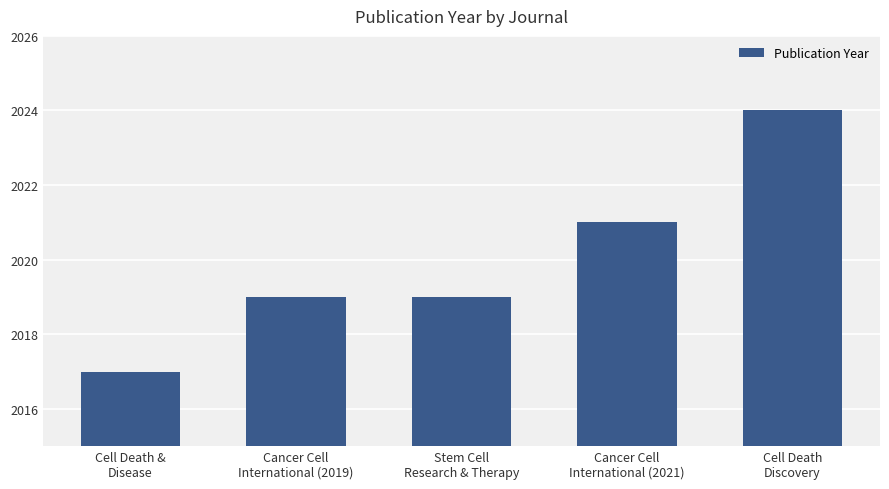

What is the sum of all values?

10100